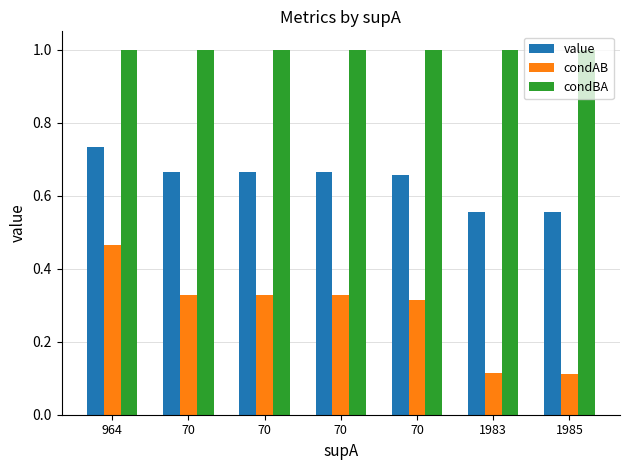

Read the condAB value at 1983.

0.1